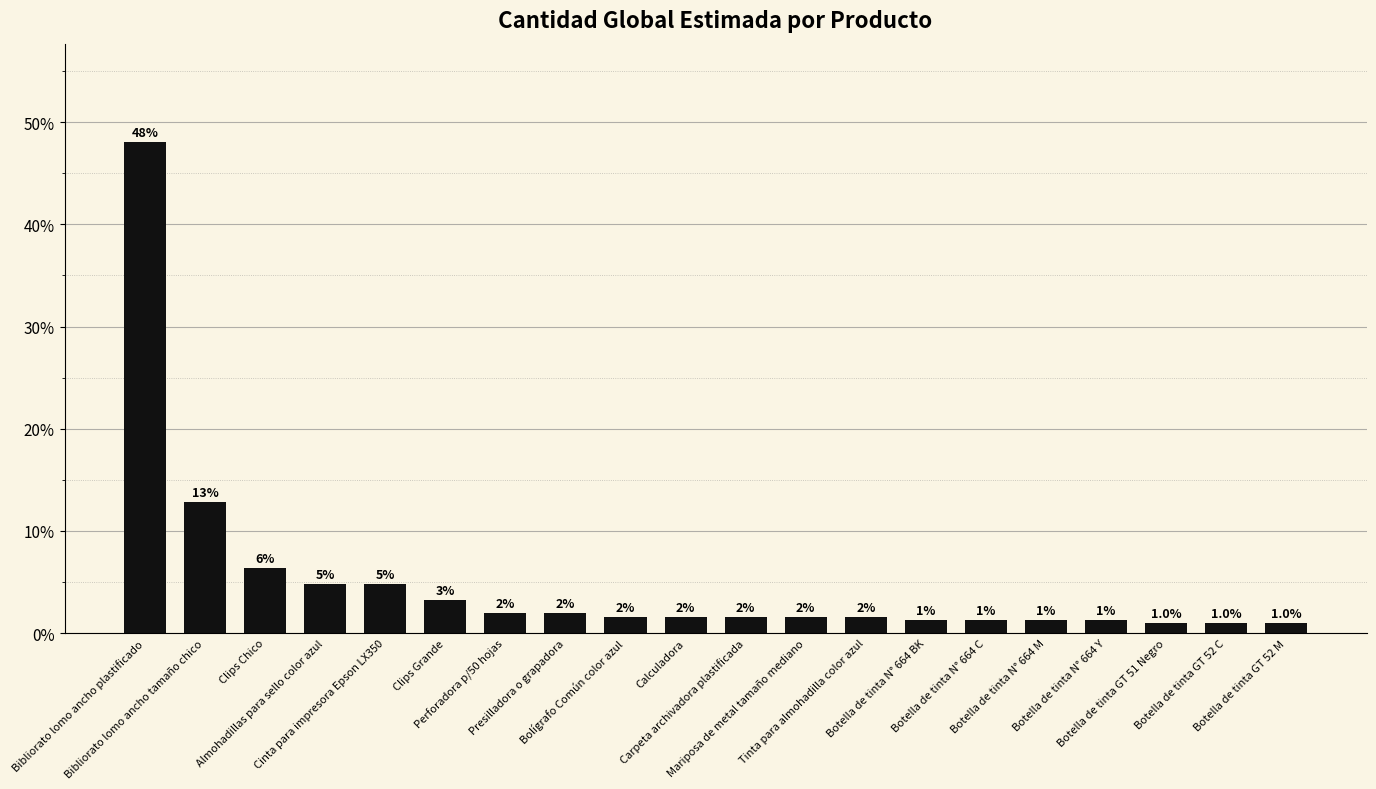

What is the ratio of the value at Tinta para almohadilla color azul to the value at Carpeta archivadora plastificada?

1.0